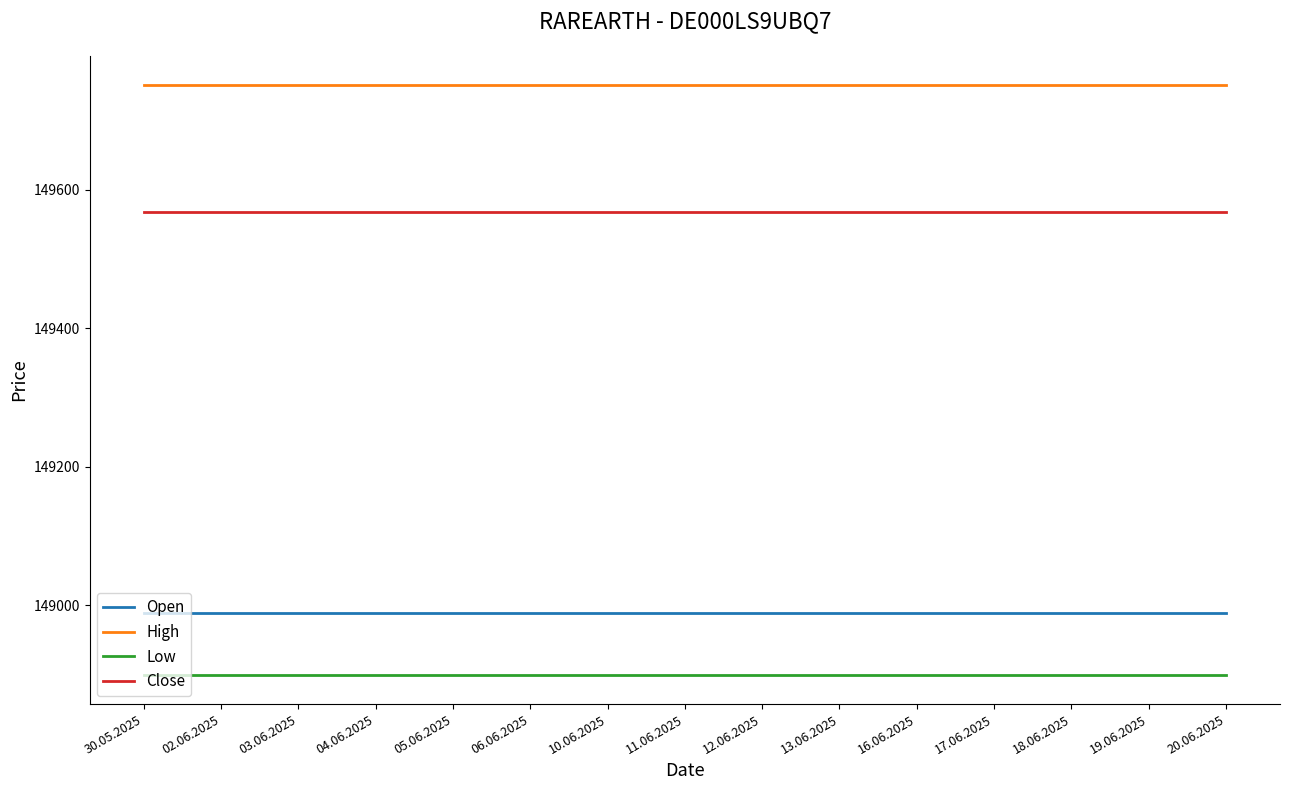

Reading left to right, transcribe all the data shown in this chart.

Open: 30.05.2025=148989	02.06.2025=148989	03.06.2025=148989	04.06.2025=148989	05.06.2025=148989	06.06.2025=148989	10.06.2025=148989	11.06.2025=148989	12.06.2025=148989	13.06.2025=148989	16.06.2025=148989	17.06.2025=148989	18.06.2025=148989	19.06.2025=148989	20.06.2025=148989
High: 30.05.2025=149751	02.06.2025=149751	03.06.2025=149751	04.06.2025=149751	05.06.2025=149751	06.06.2025=149751	10.06.2025=149751	11.06.2025=149751	12.06.2025=149751	13.06.2025=149751	16.06.2025=149751	17.06.2025=149751	18.06.2025=149751	19.06.2025=149751	20.06.2025=149751
Low: 30.05.2025=148900	02.06.2025=148900	03.06.2025=148900	04.06.2025=148900	05.06.2025=148900	06.06.2025=148900	10.06.2025=148900	11.06.2025=148900	12.06.2025=148900	13.06.2025=148900	16.06.2025=148900	17.06.2025=148900	18.06.2025=148900	19.06.2025=148900	20.06.2025=148900
Close: 30.05.2025=149568	02.06.2025=149568	03.06.2025=149568	04.06.2025=149568	05.06.2025=149568	06.06.2025=149568	10.06.2025=149568	11.06.2025=149568	12.06.2025=149568	13.06.2025=149568	16.06.2025=149568	17.06.2025=149568	18.06.2025=149568	19.06.2025=149568	20.06.2025=149568